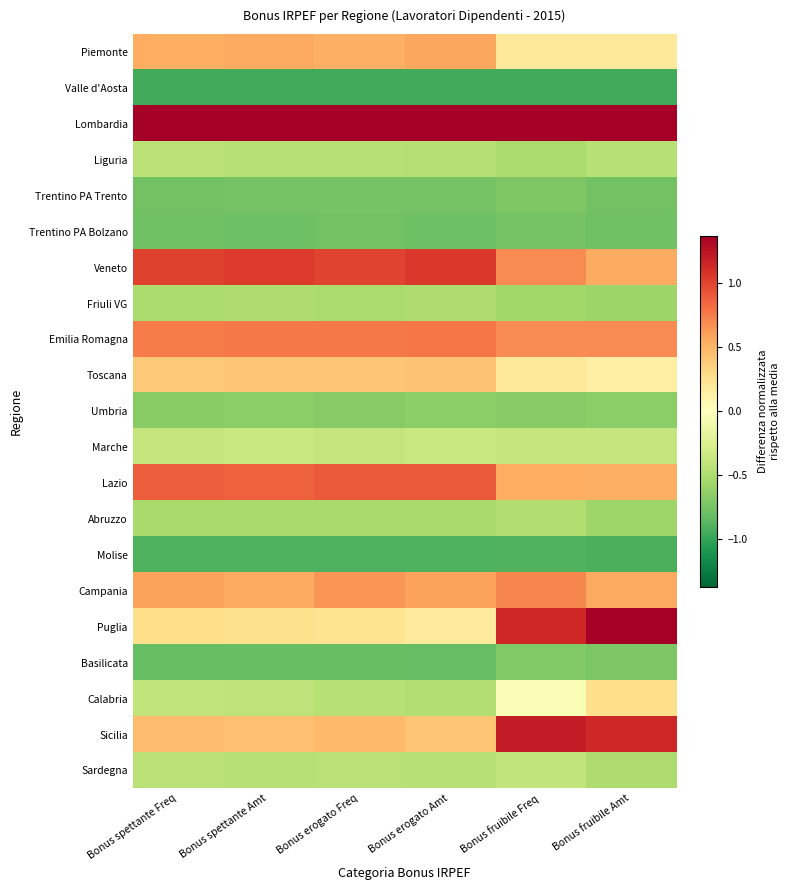

What is the spread (max minus min) of values at Bonus erogato Amt?

3.7